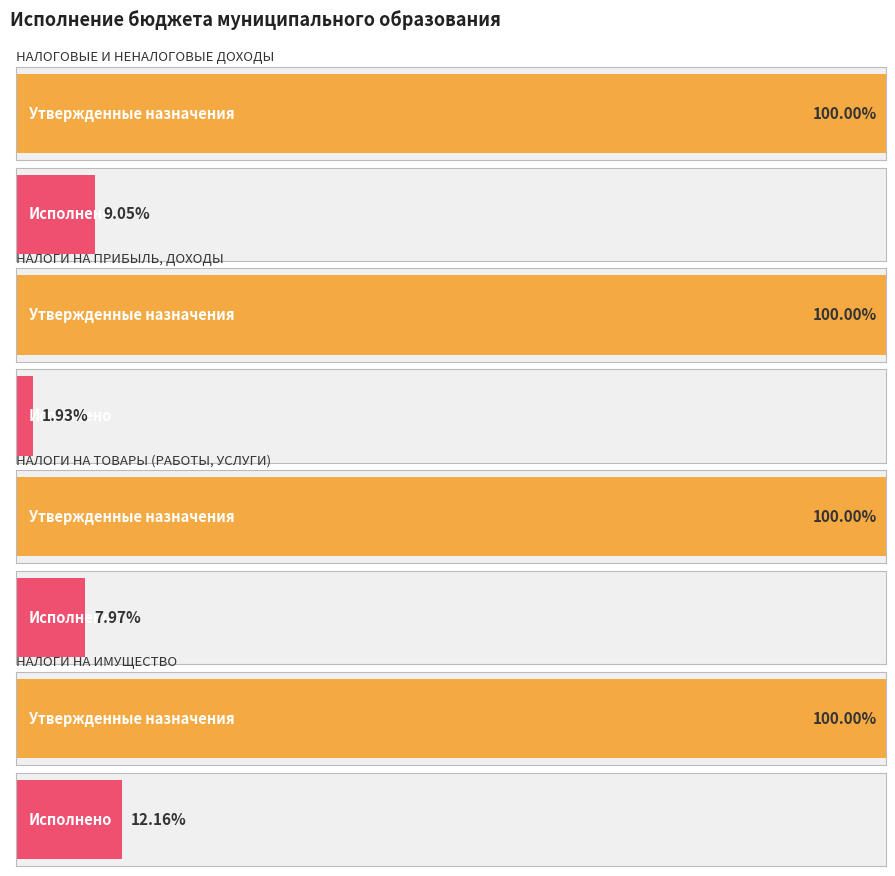

The Утвержденные бюджетные назначения series shows 1825800.0 at НАЛОГИ НА ТОВАРЫ (РАБОТЫ, УСЛУГИ). True or false?

True